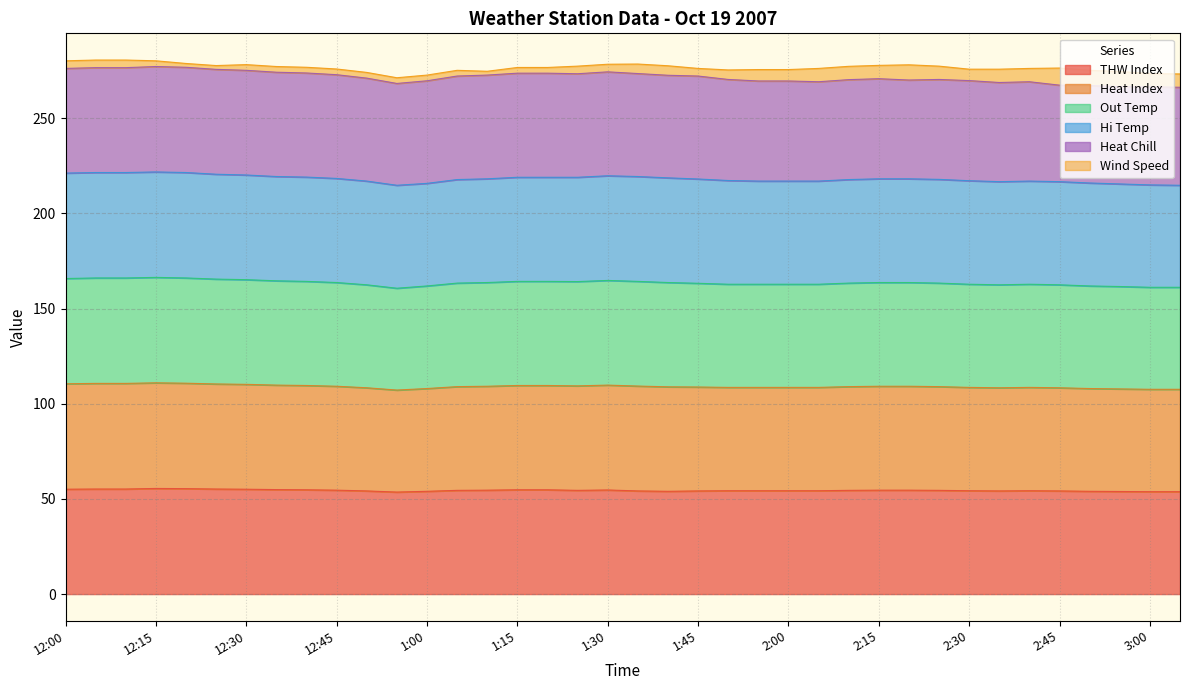

What is the minimum value for THW Index?

53.6